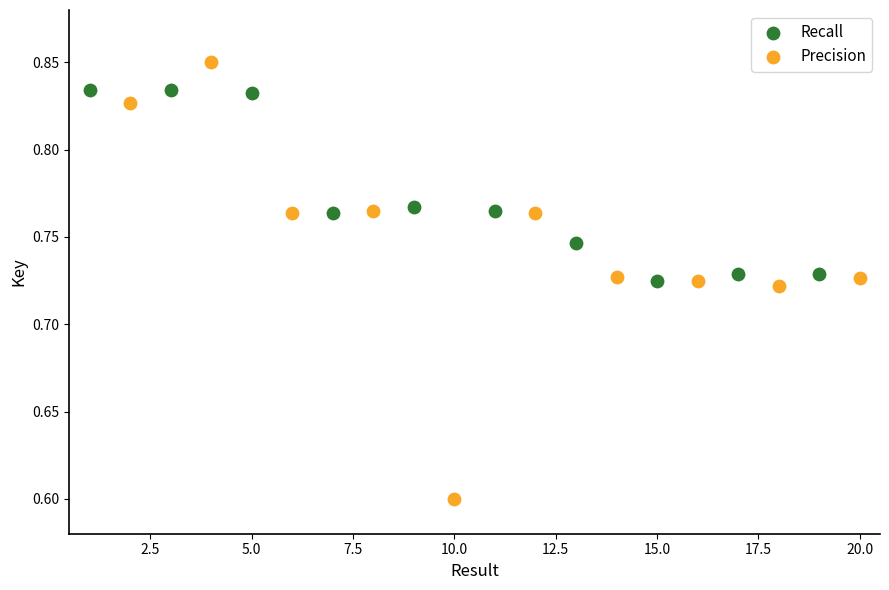

Which series contains the highest Y value?

Precision